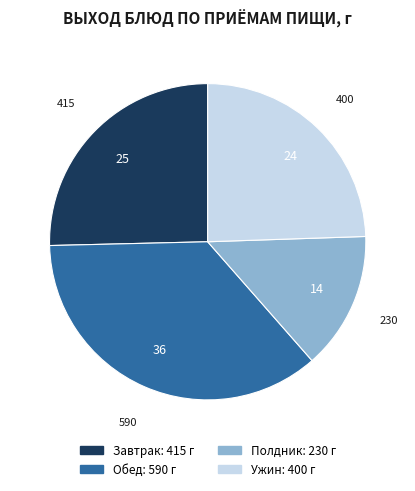

Is there a majority slice in this chart?

No